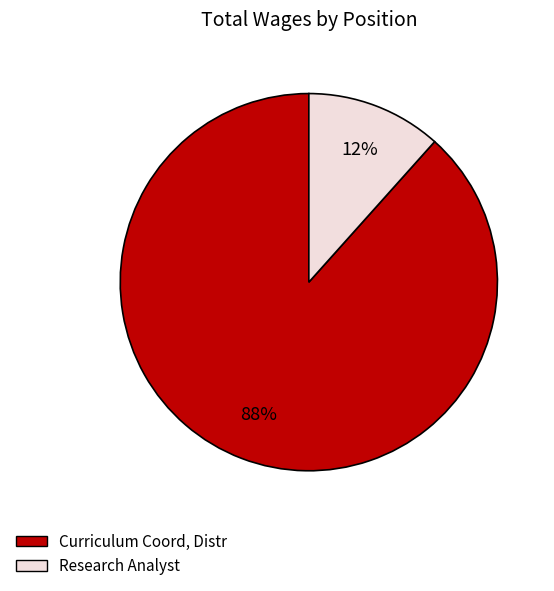

Is it true that Curriculum Coord, Distr is 88% of the pie?

True